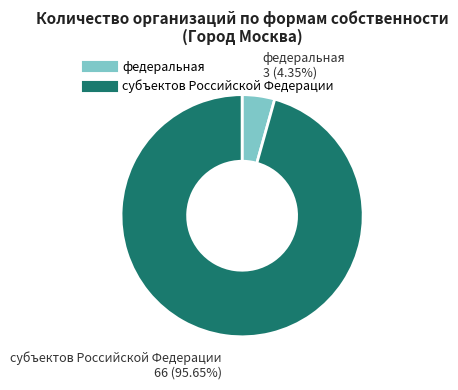

Does субъектов Российской Федерации represent more than half of the total?

Yes